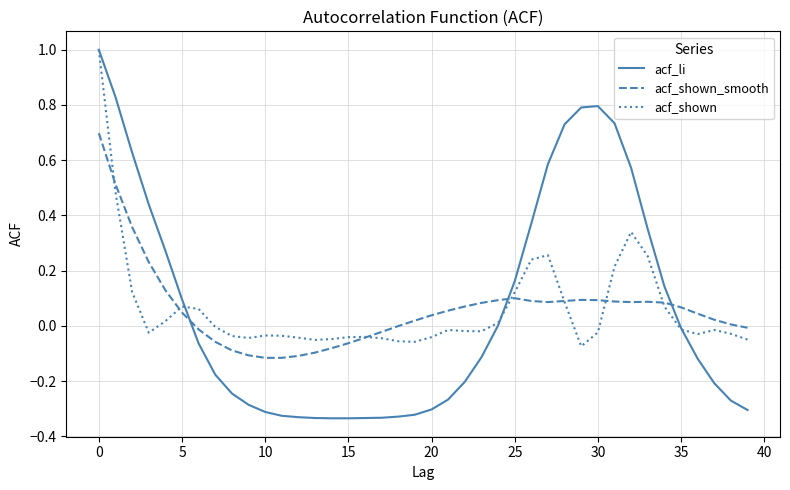

How many intersections are there between acf_li and acf_shown_smooth?

3